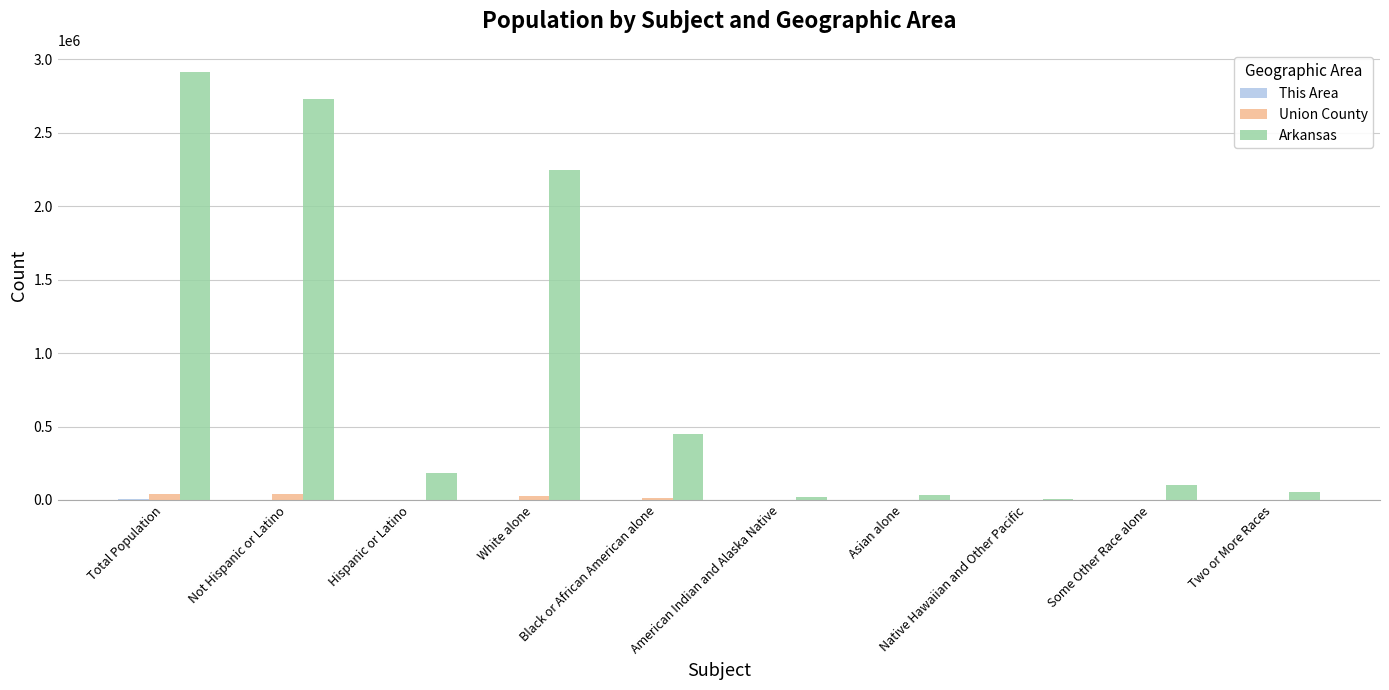

Between Not Hispanic or Latino and Asian alone, which series saw the biggest shift?

Arkansas